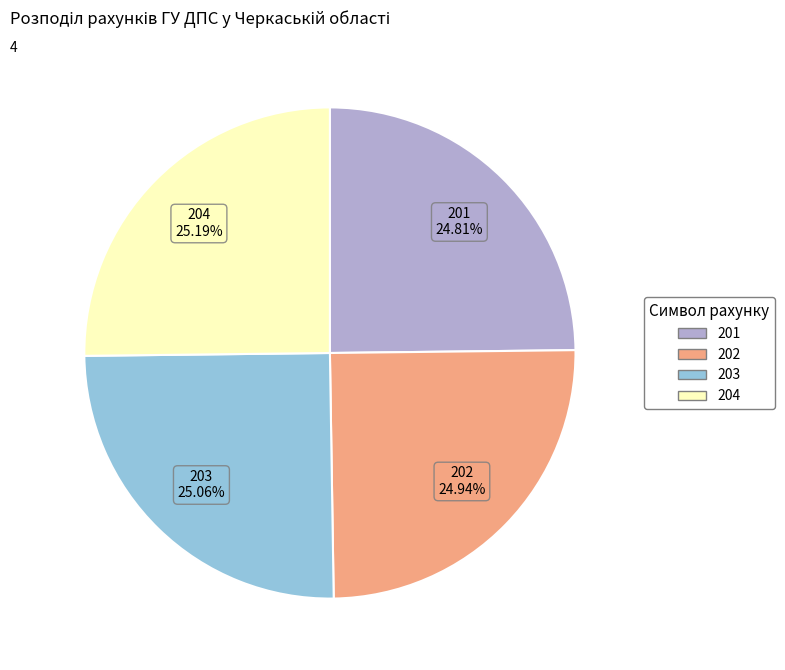

Is there any slice that represents more than half of the pie?

No